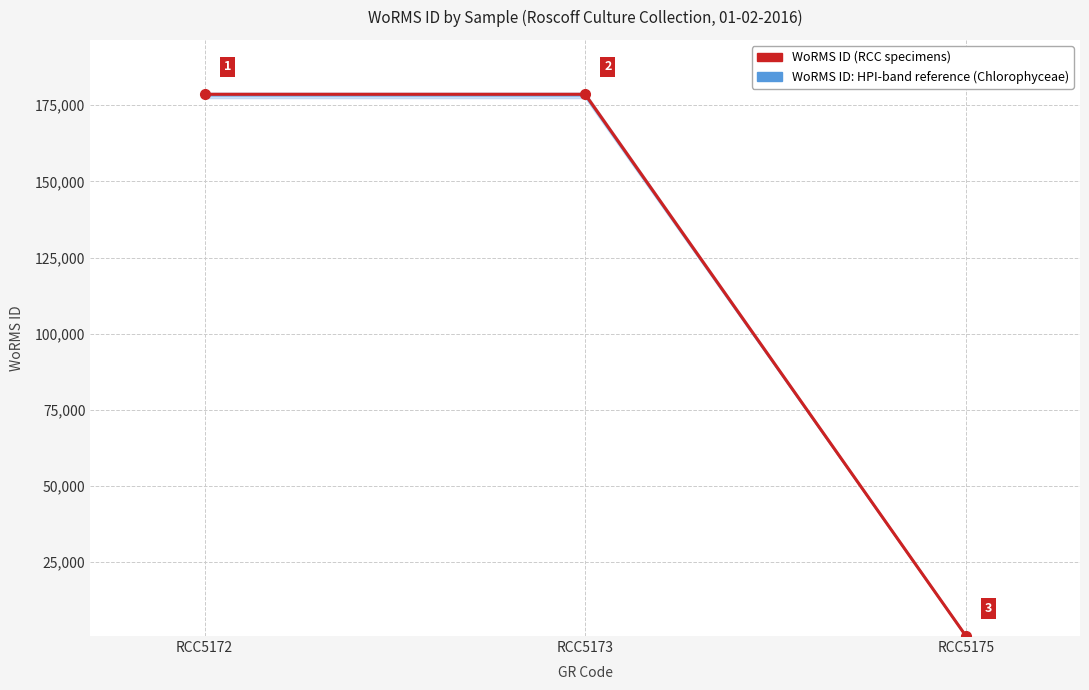

Reading left to right, what are all the values shown in this chart?

RCC5172=178589	RCC5173=178589	RCC5175=802